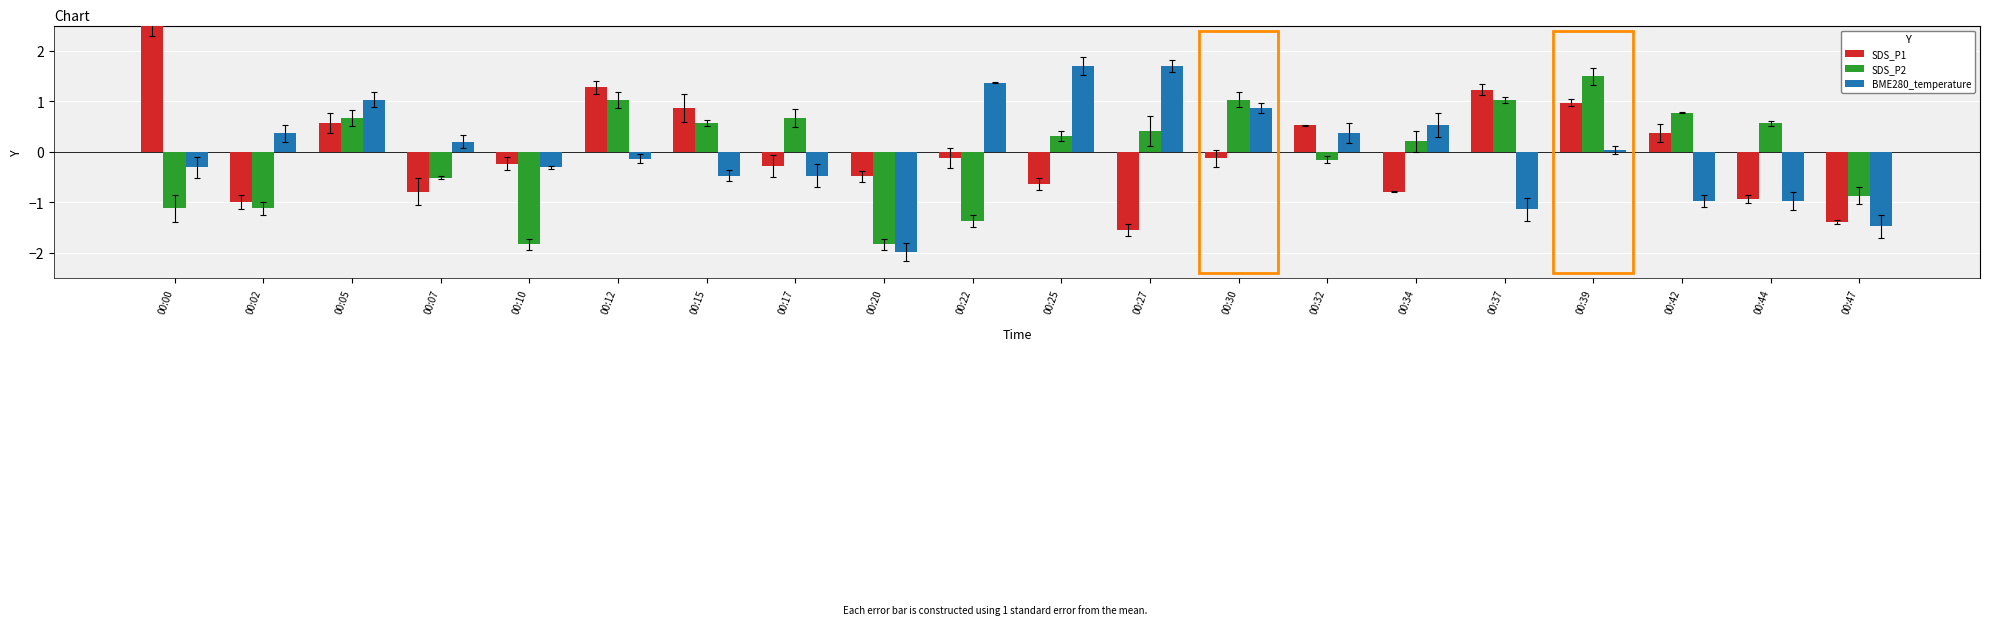

How many data points does each series have?

20